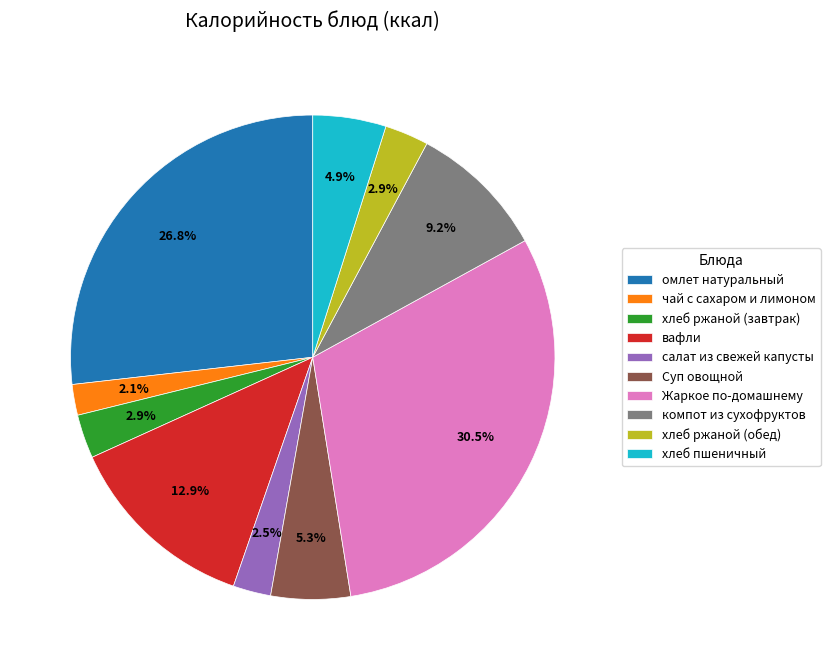

What percentage is NOT represented by вафли?

87.1%